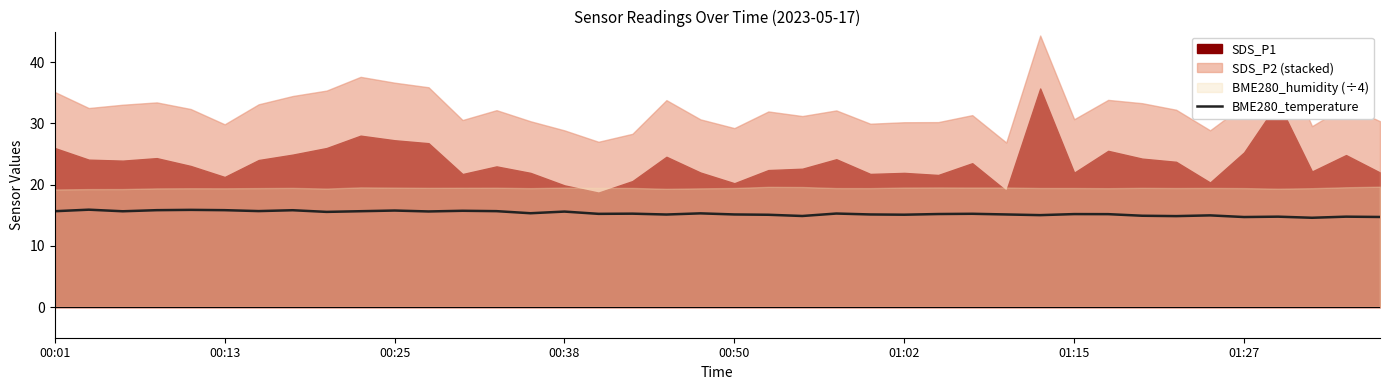

Is it true that BME280_temperature equals 5.5 at 01:27?

False